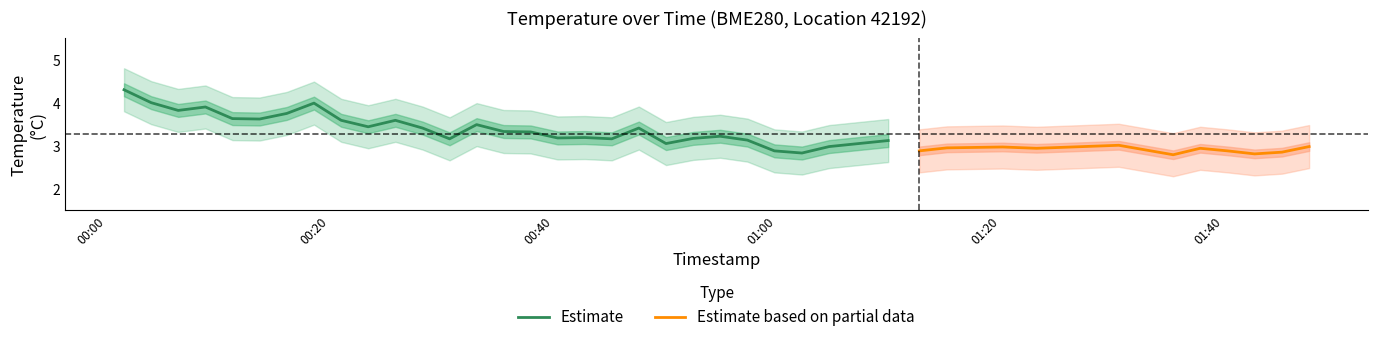

What is the sum of the temperature_lower values at 2023-04-09T00:42:48 and 2023-04-09T01:09:57?

5.3